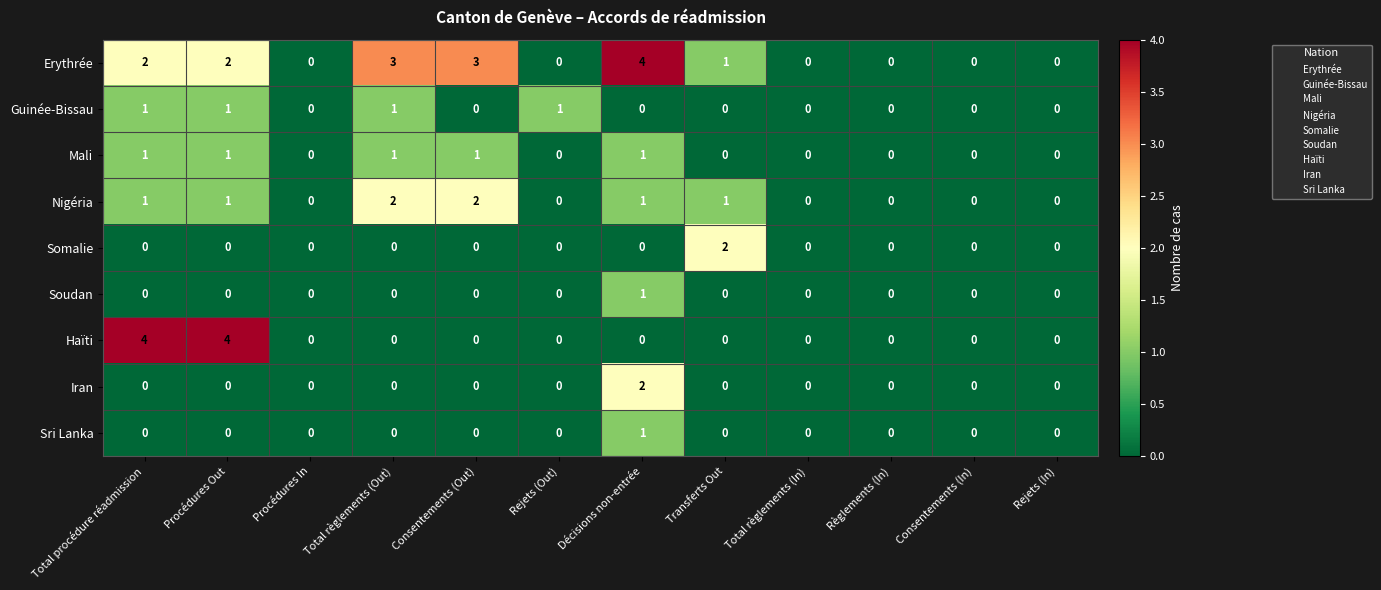

Count the Somalie values in the range 0 to 1.

11